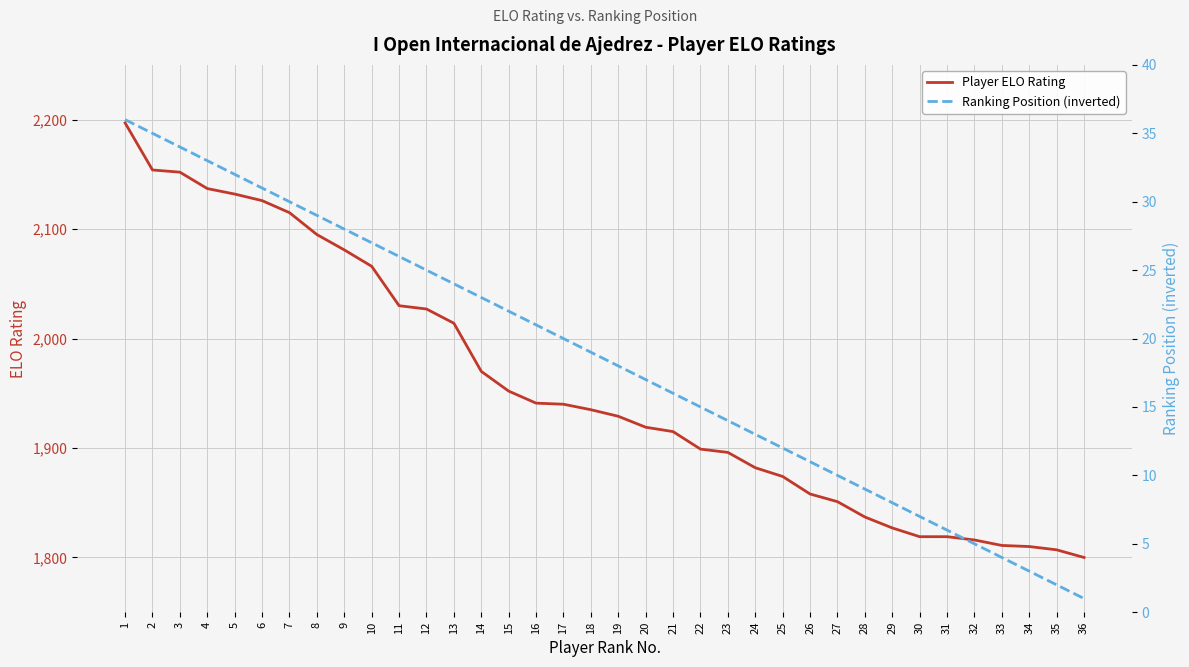

Which series has the largest total across all categories?

Player ELO Rating